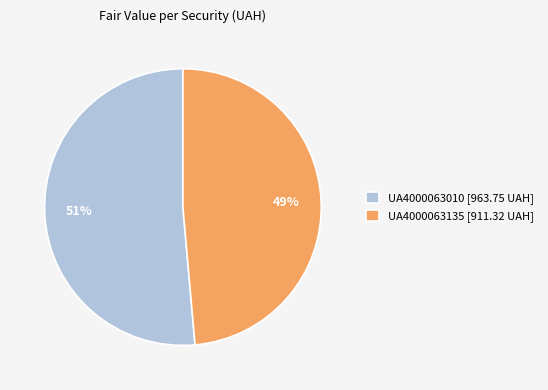

To the nearest percent, what is the average slice percentage?

50%